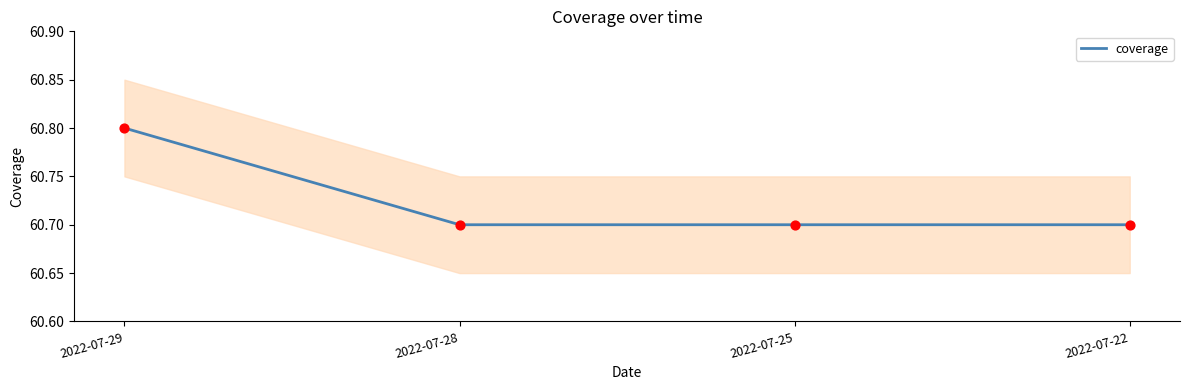

Approximately how many times larger is the value at 2022-07-25 compared to 2022-07-22?

1.0